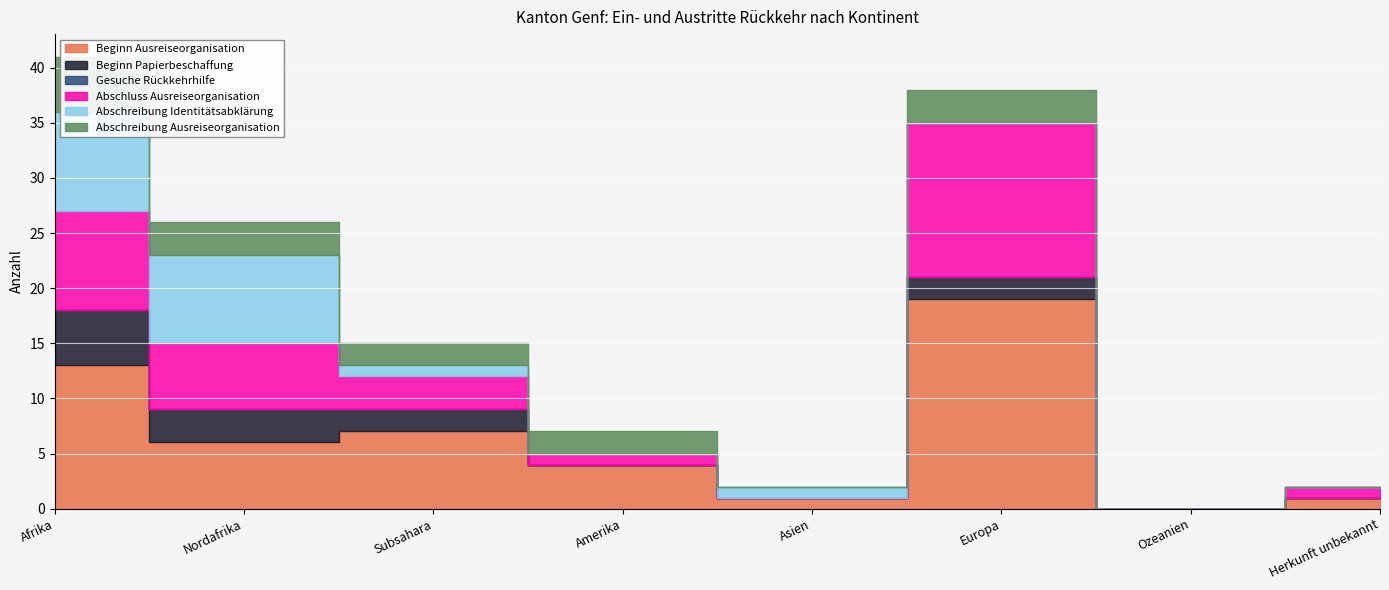

How many values in the Beginn Papierbeschaffung series exceed 2?

2